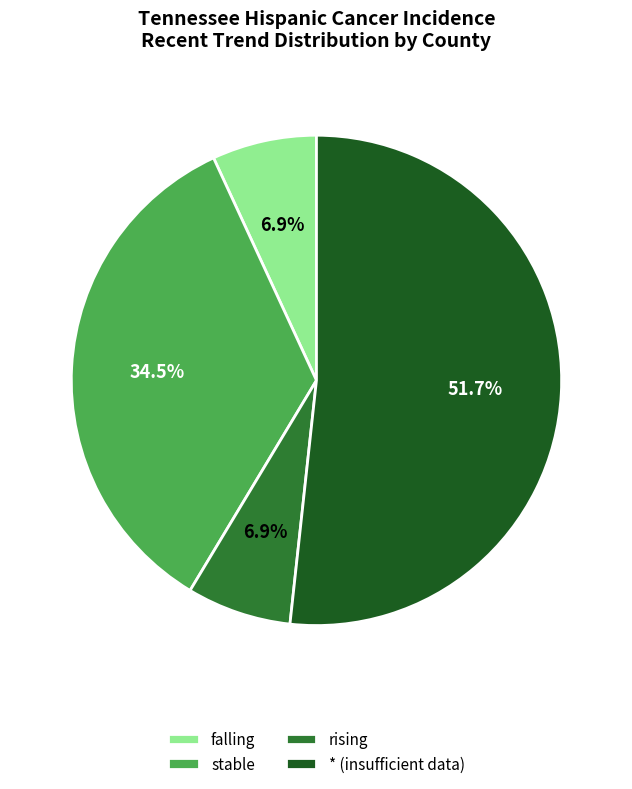

How many segments does this pie chart have?

4